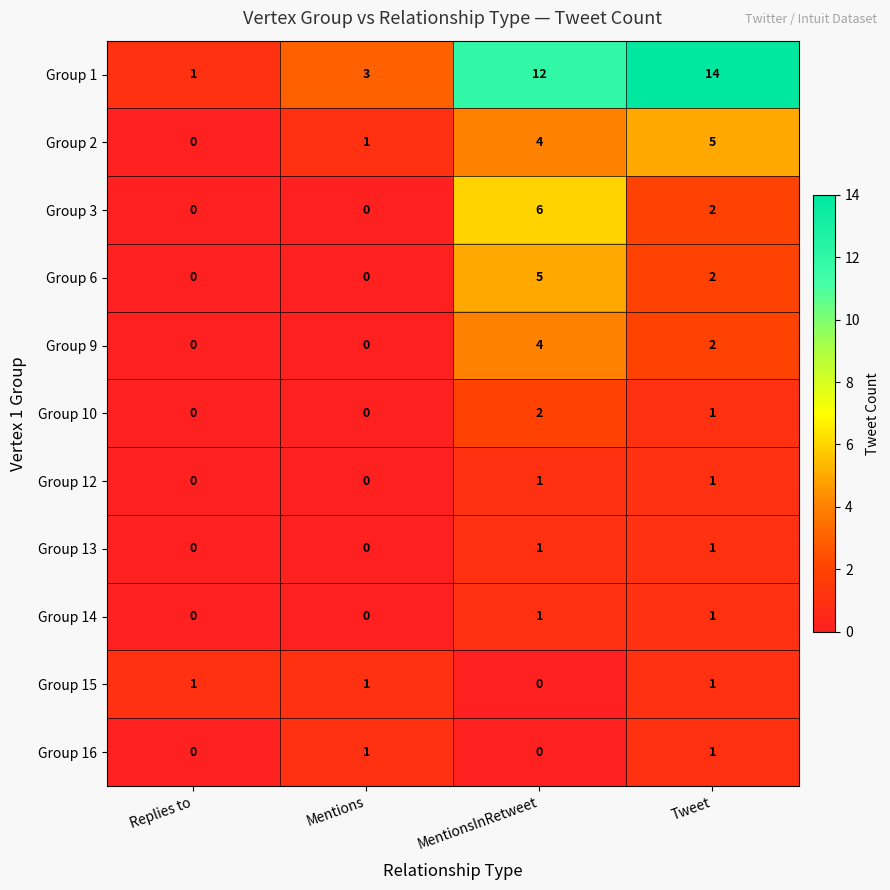

What is the total value across all series at Tweet?

31